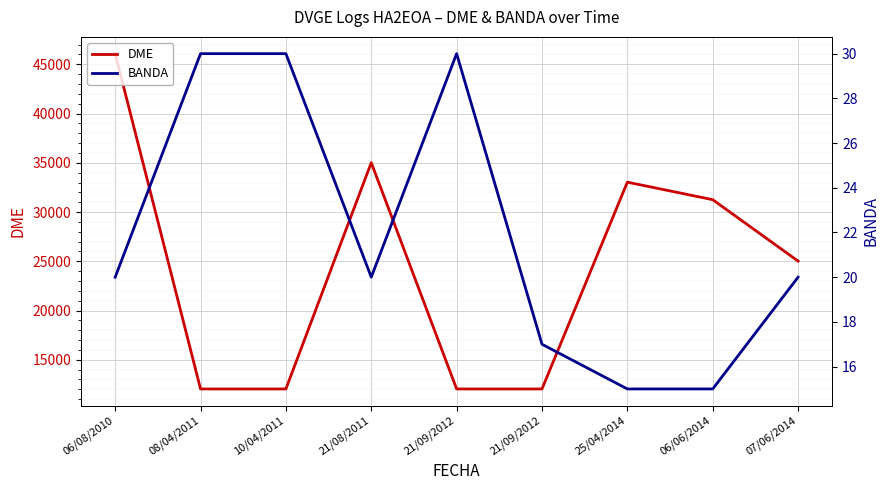

What is the approximate value of BANDA at 21/09/2012?

17